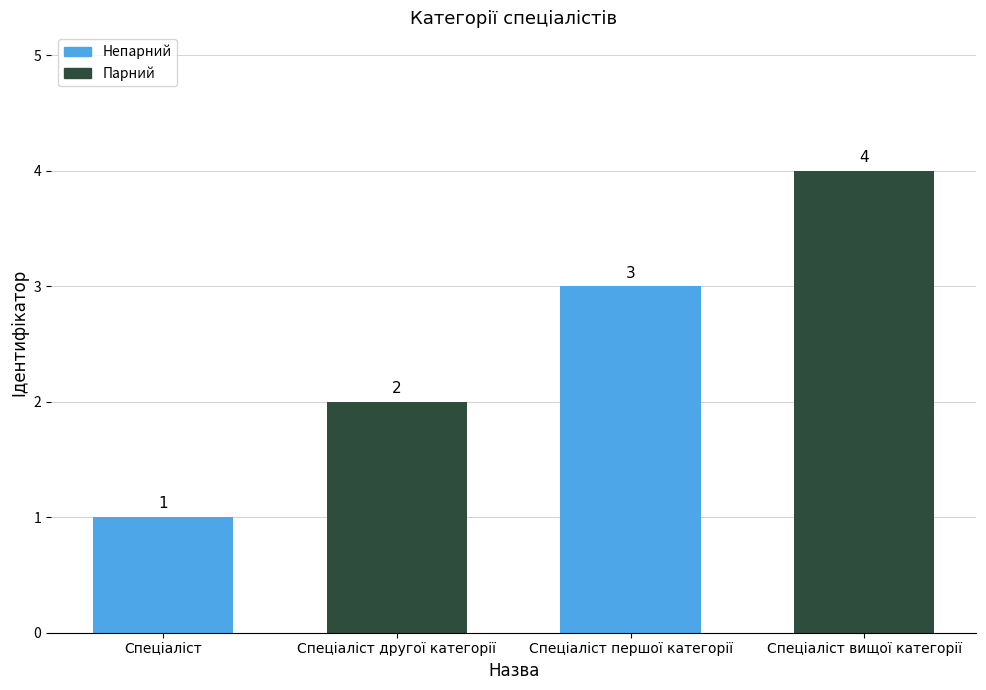

List the labels in order of value, smallest first.

Спеціаліст, Спеціаліст другої категорії, Спеціаліст першої категорії, Спеціаліст вищої категорії